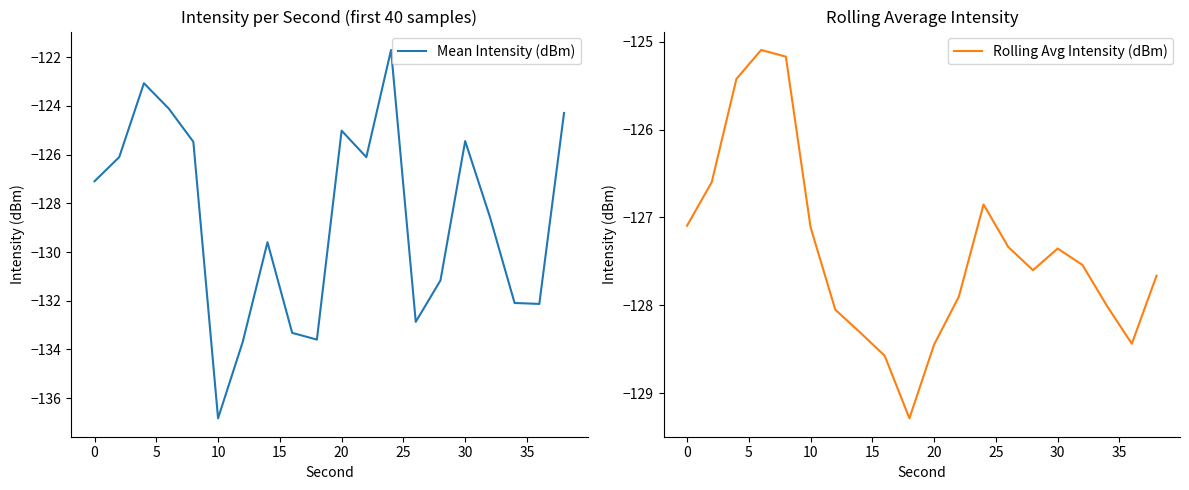

List the series in order of their overall mean, lowest first.

Mean Intensity (dBm), Rolling Avg Intensity (dBm)